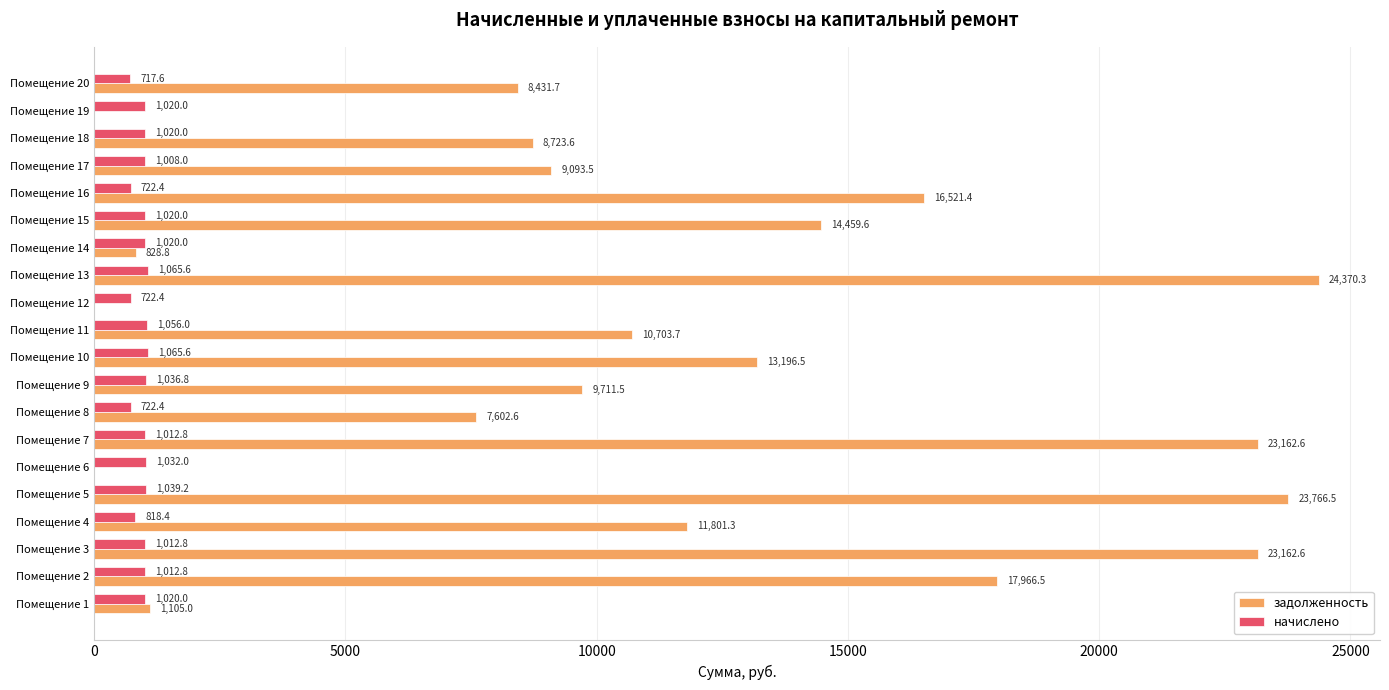

Where is задолженность nearest to the value 12185?

Помещение 4